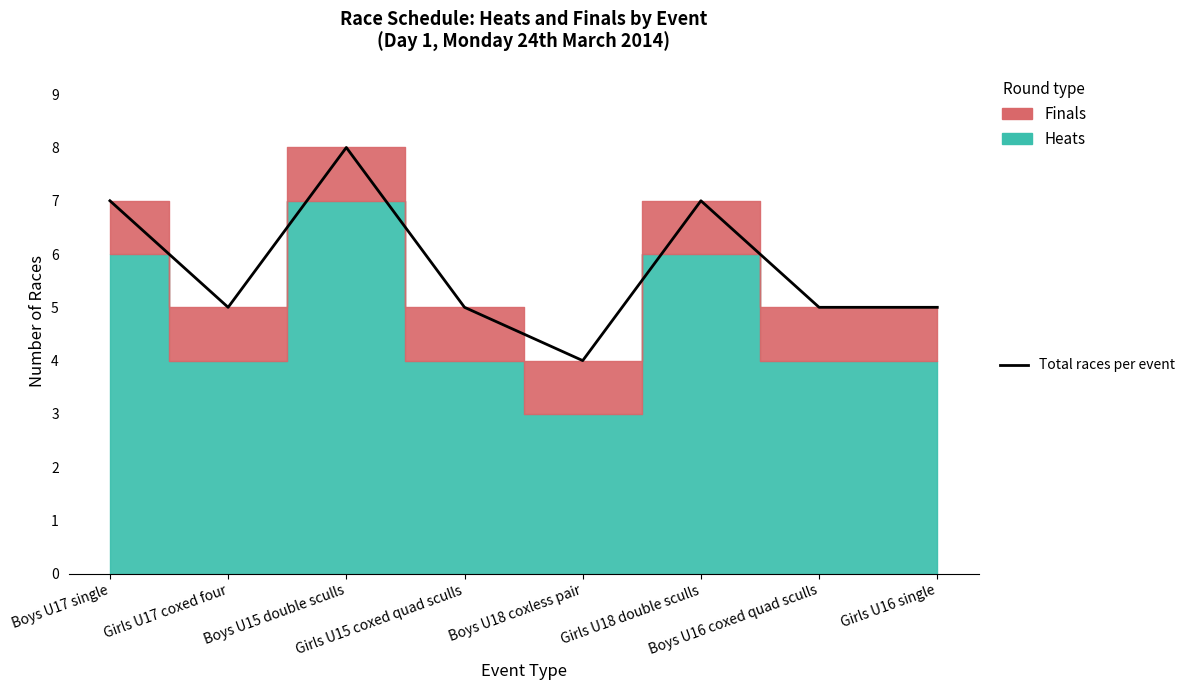

What is the change in value from Girls U18 double sculls to Boys U16 coxed quad sculls?

-2